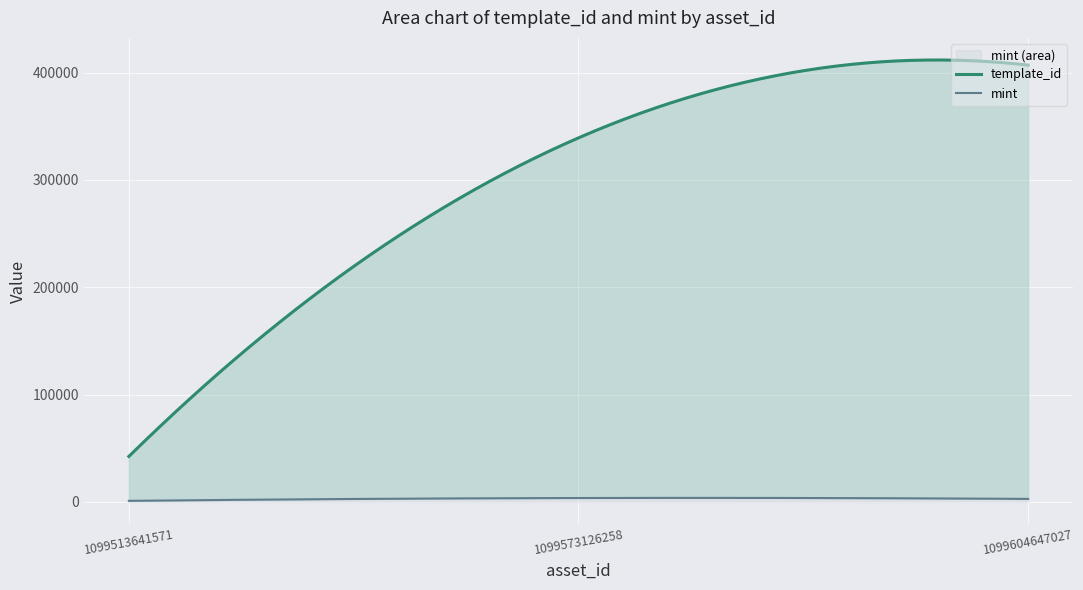

Reading right to left, list all the values displayed in this chart.

template_id: 1099604647027=407032	1099573126258=339228	1099513641571=42421
mint: 1099604647027=2831	1099573126258=3668	1099513641571=1024